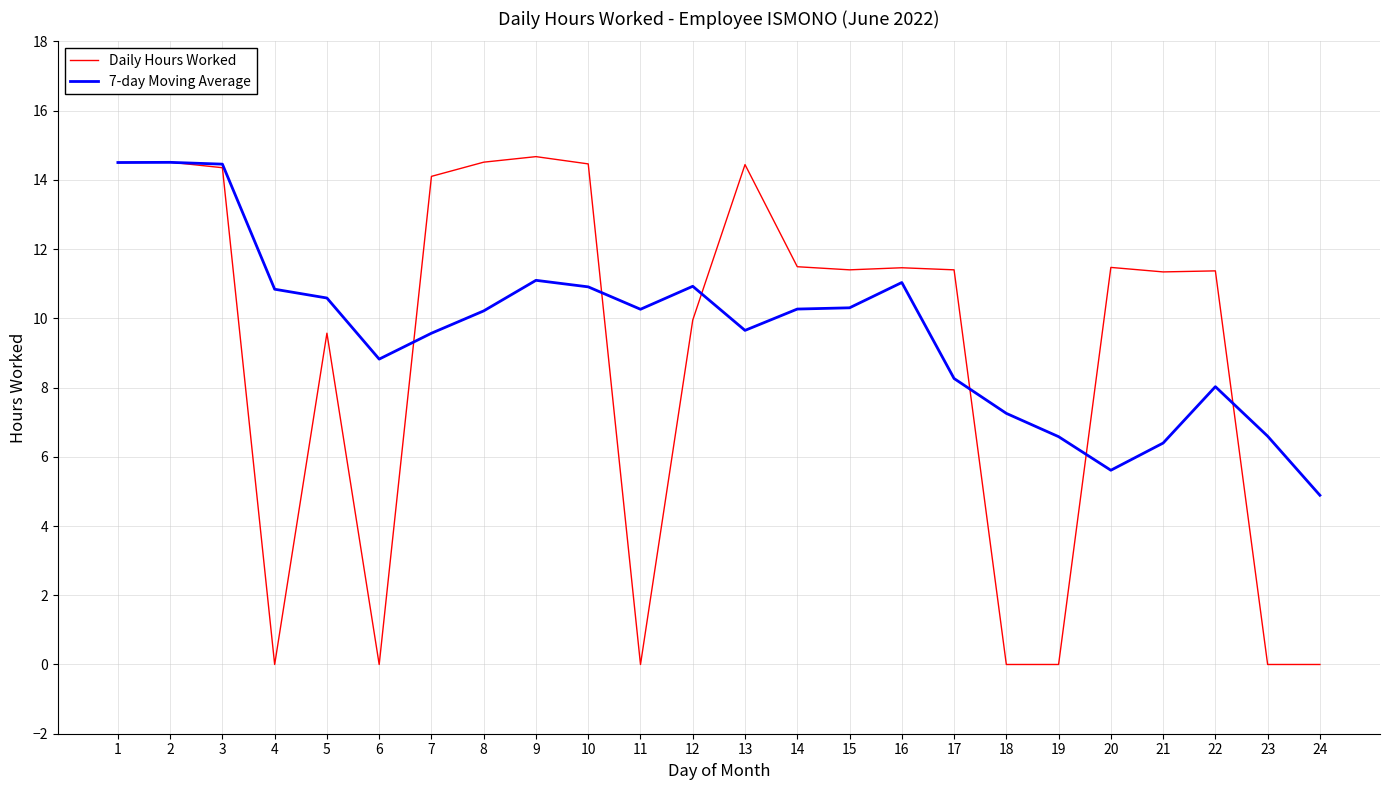

True or false: 7-day Moving Average has a value of 10.9 at 12.

True